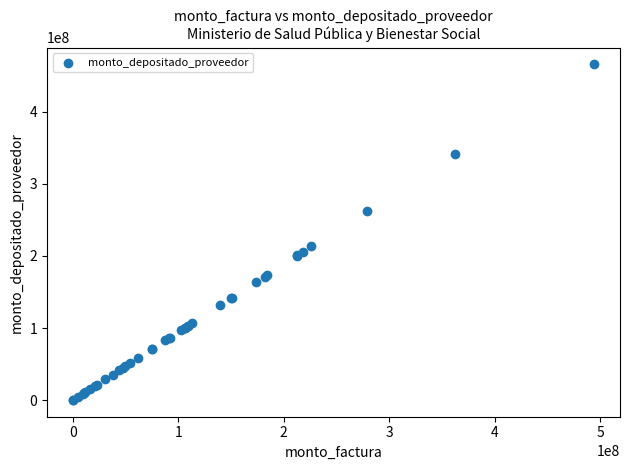

What Y value in the scatter plot is closest to 232924481?

213232928